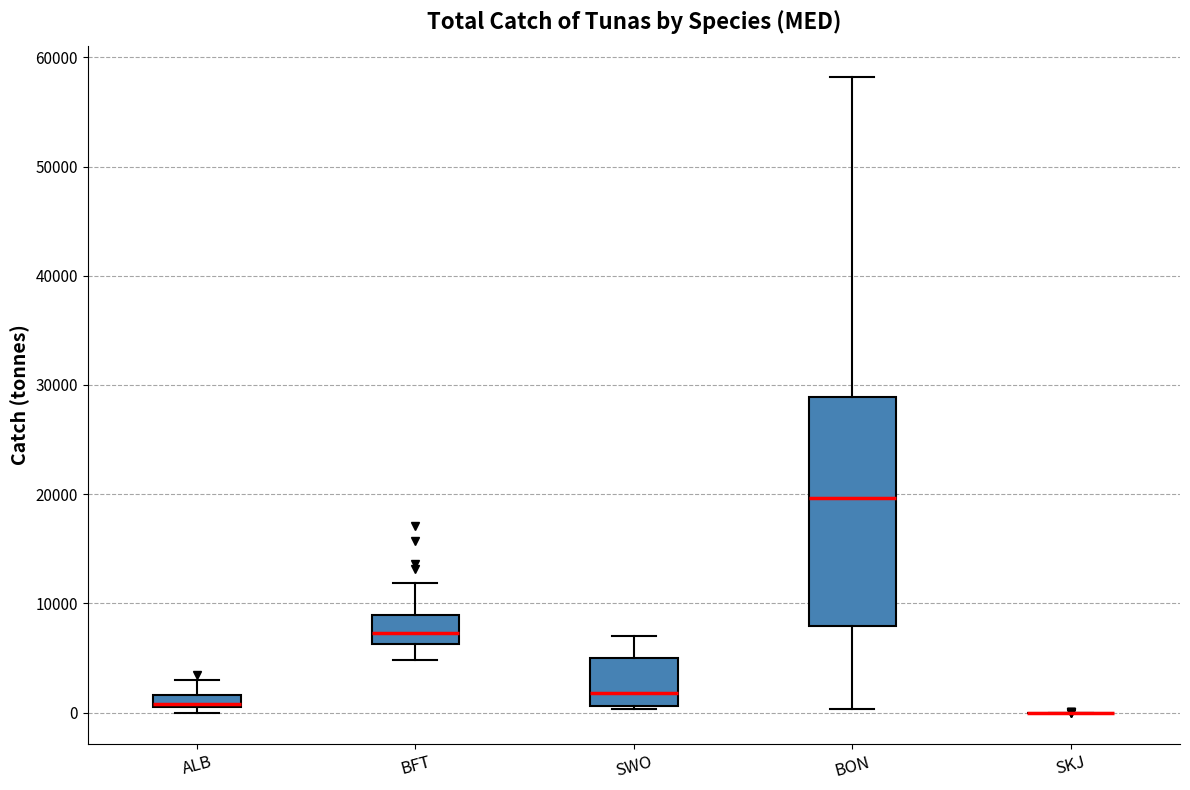

Where does the upper whisker of the box for ALB end on the y-axis? The values are not printed on the chart, so give them approximately, as read against the axis.

3000